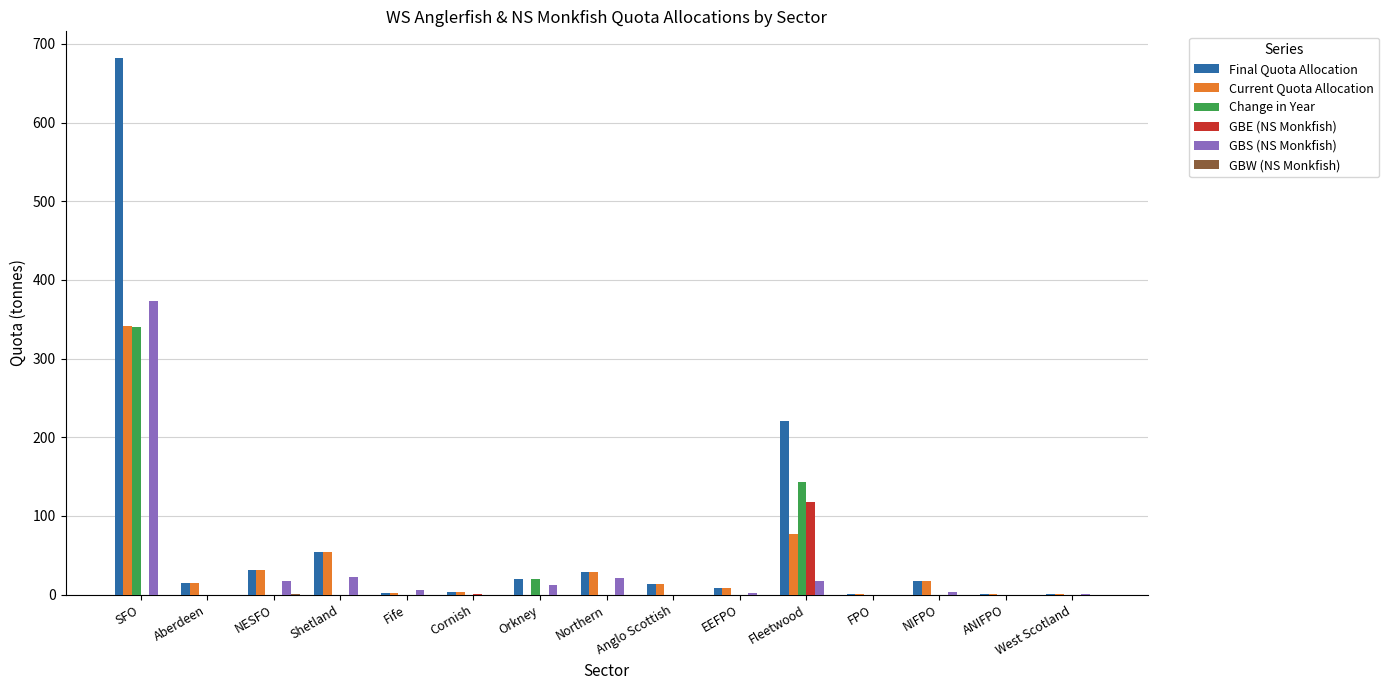

Which category has the highest value across all series?

SFO